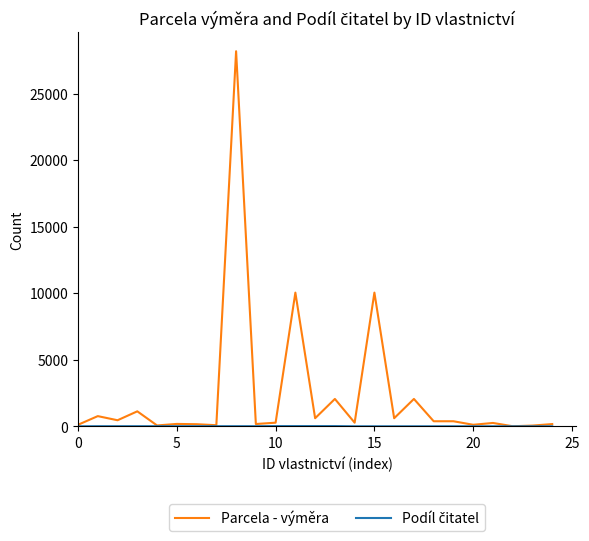

What is the greatest value displayed?

28177